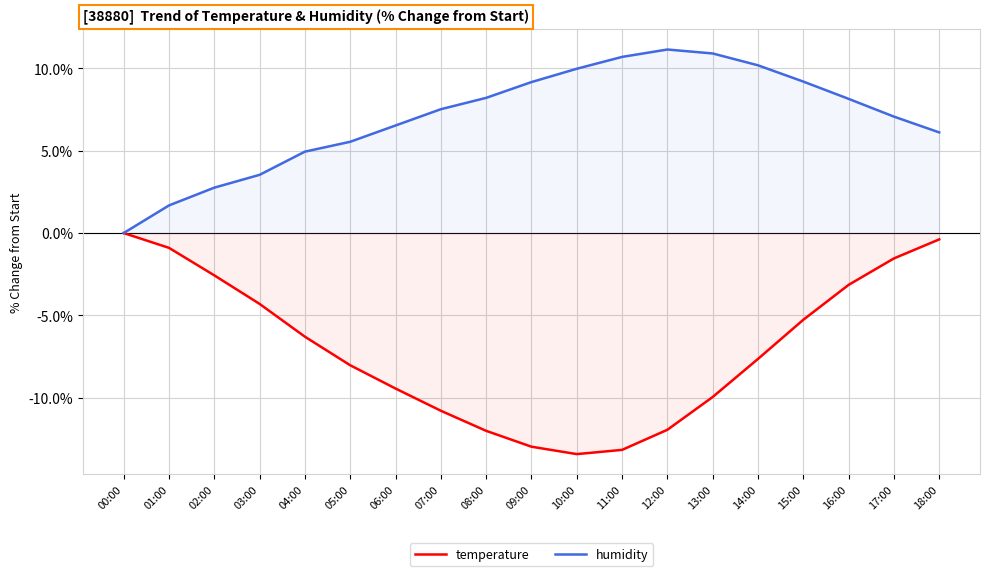

Where does the temperature series first go above -7?

00:00